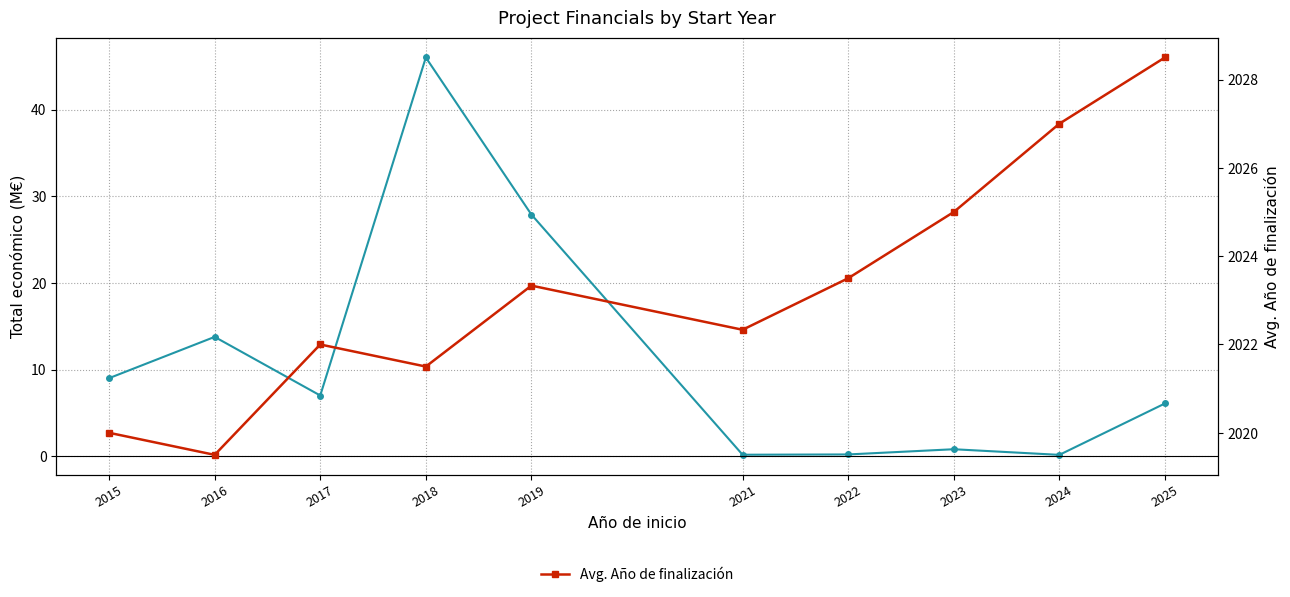

Rank the series by their average value, from highest to lowest.

Avg. Año de finalización, Total económico (M€)